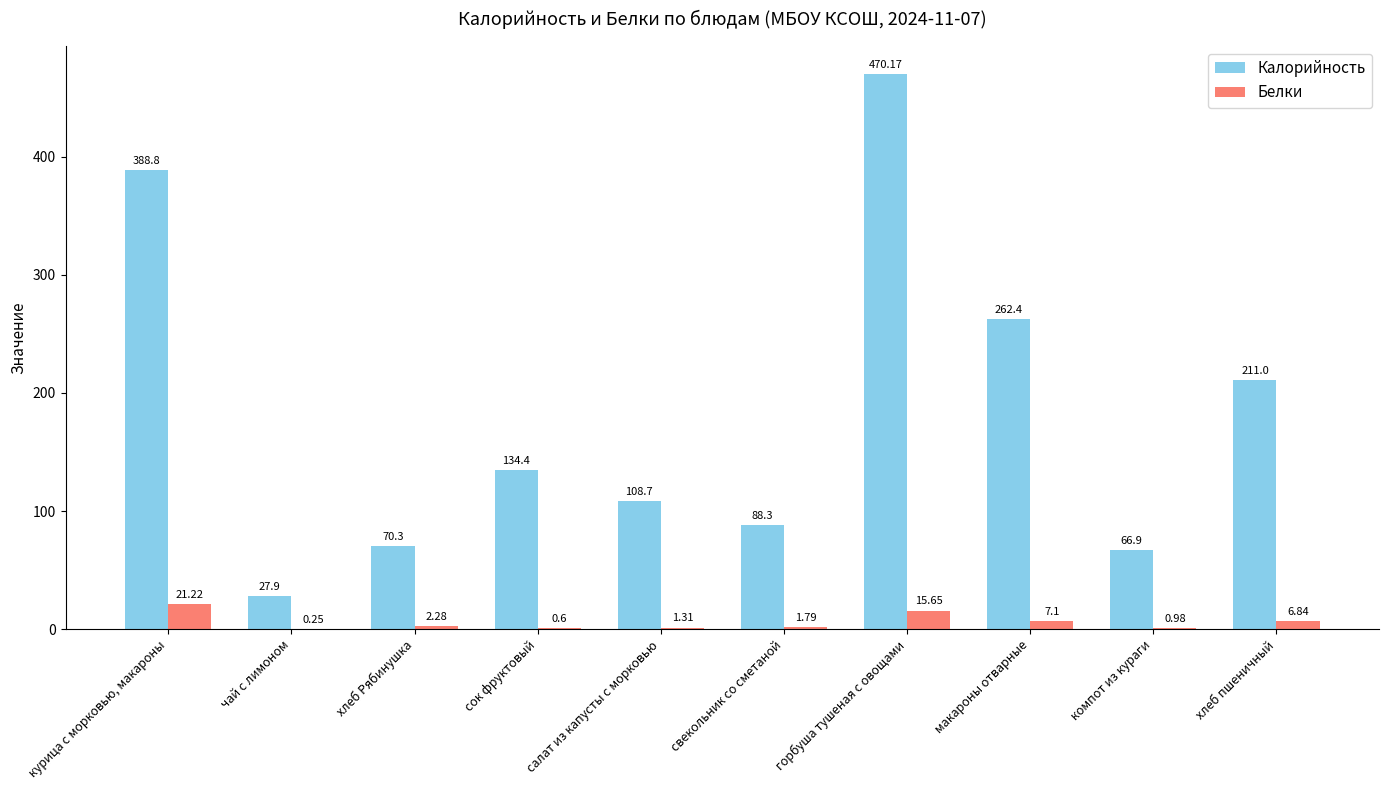

The Калорийность series shows 181.3 at сок фруктовый. True or false?

False